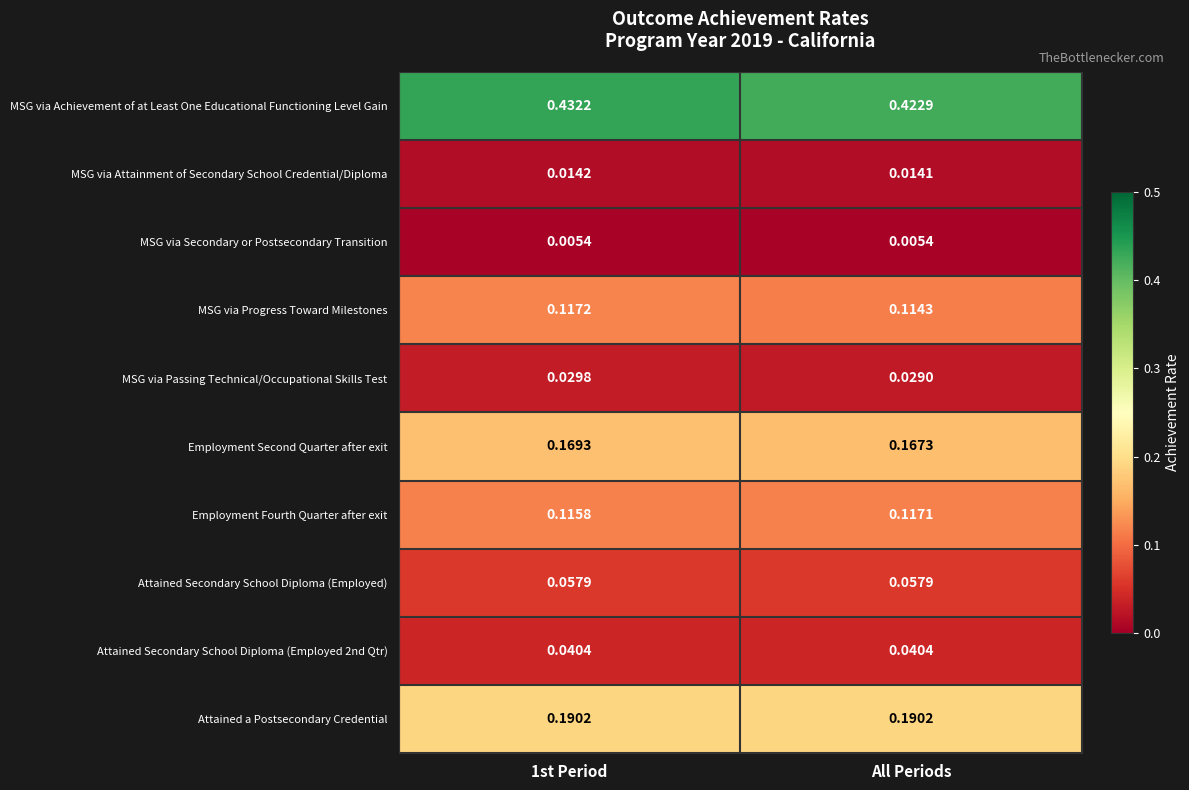

Is the value of Employment Fourth Quarter after exit at 1st Period greater than the value of MSG via Progress Toward Milestones at All Periods?

Yes